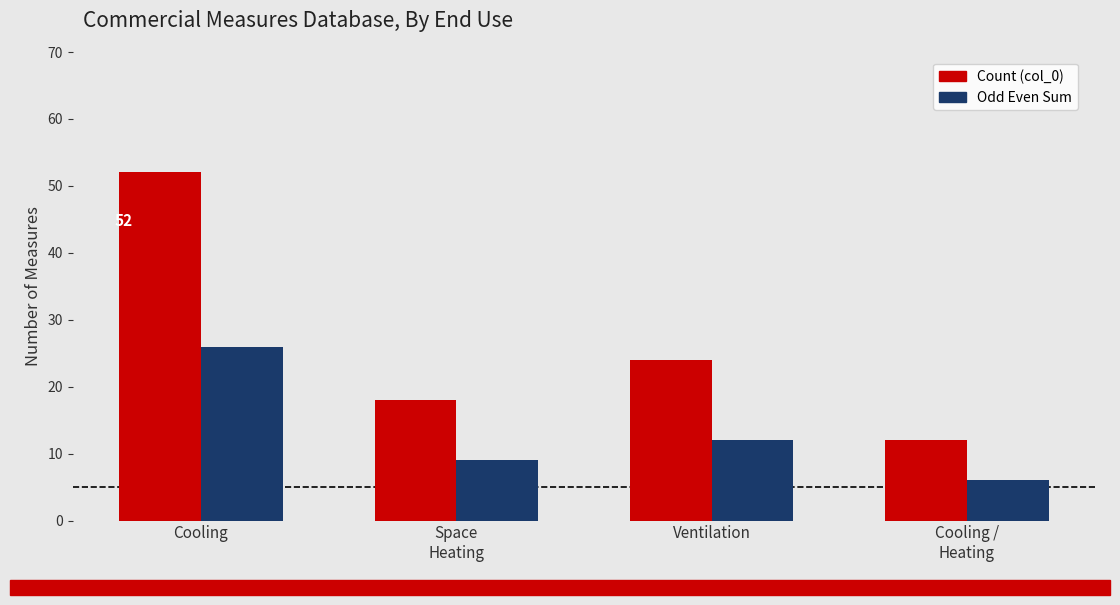

Is the value of Count (col_0) at Ventilation greater than the value of Odd Even Sum at Cooling?

No